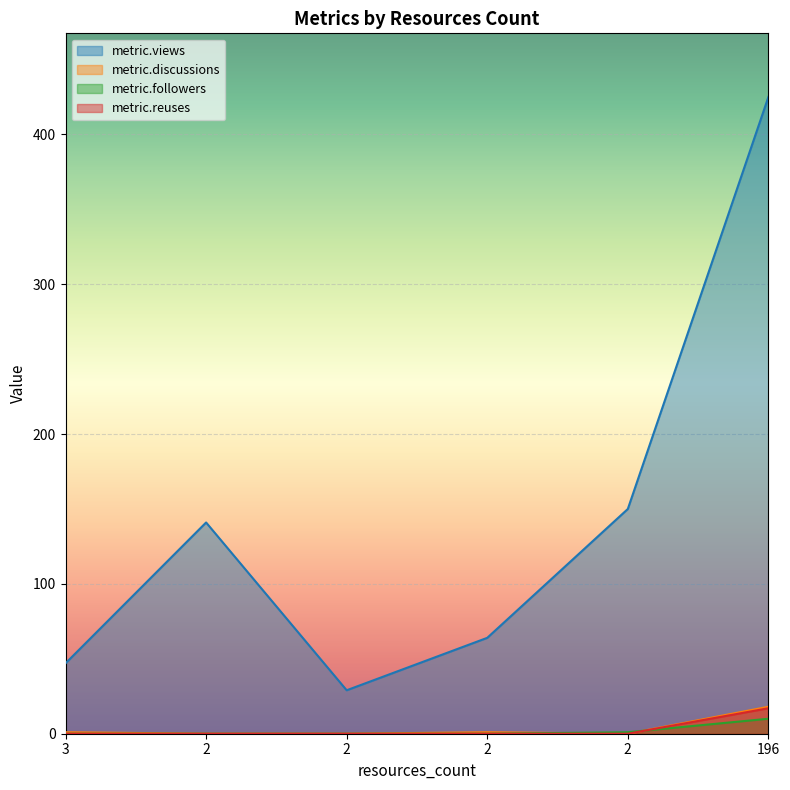

True or false: metric.followers has more than 0 points higher than both neighbors.

False